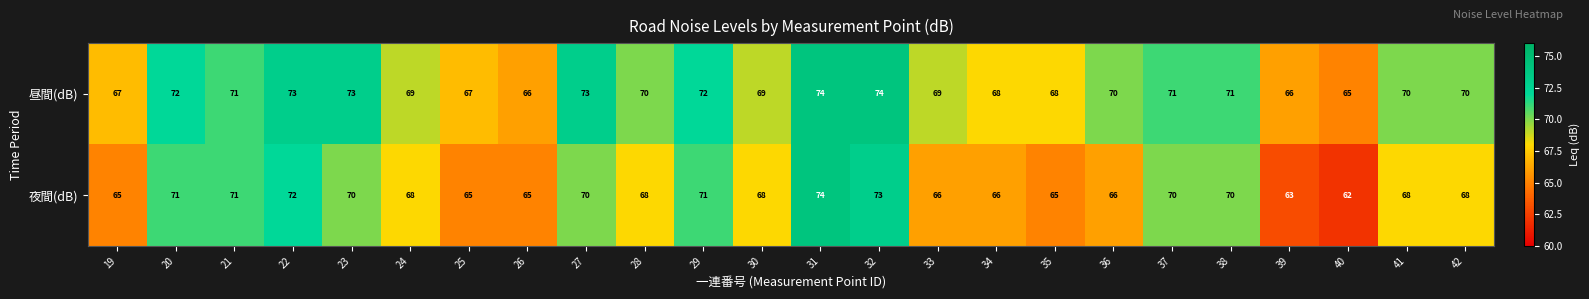

At 24, list the series in order from largest to smallest.

昼間(dB), 夜間(dB)